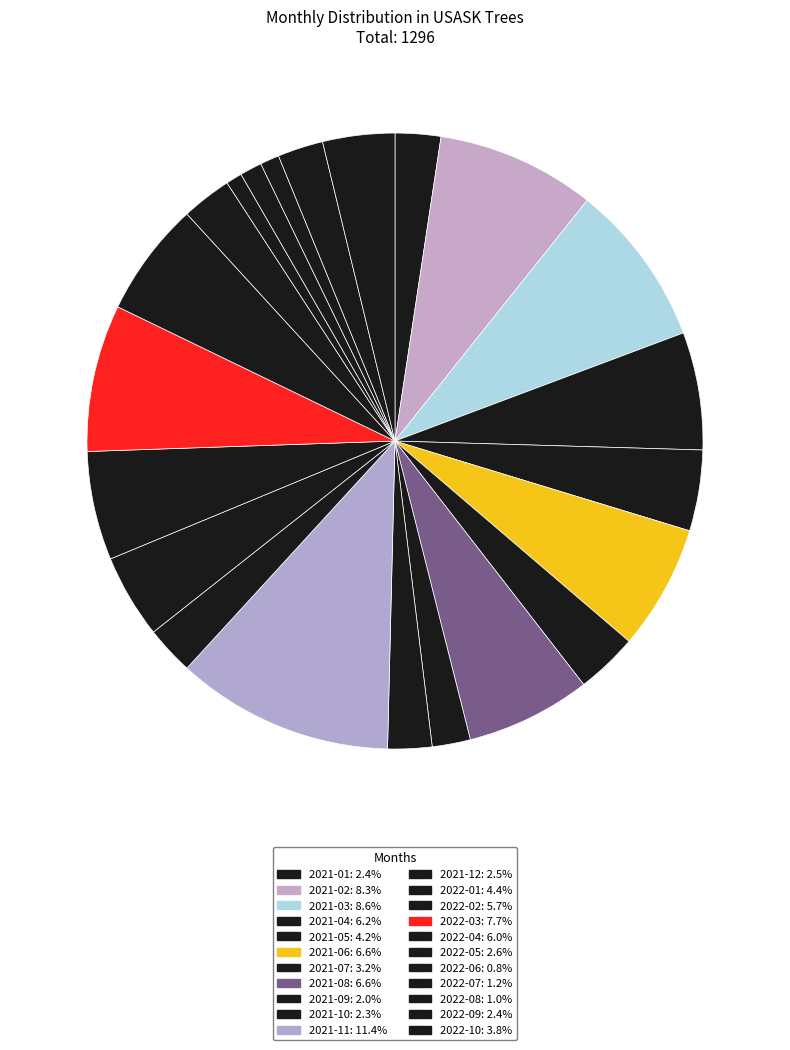

What is the total percentage of 2022-05 and 2022-08?

3.6%